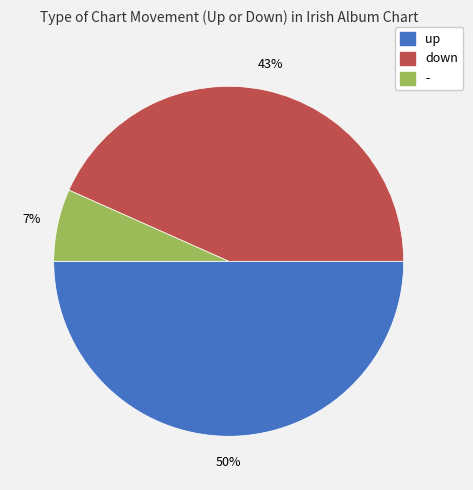

To the nearest percent, what portion does - represent?

7%